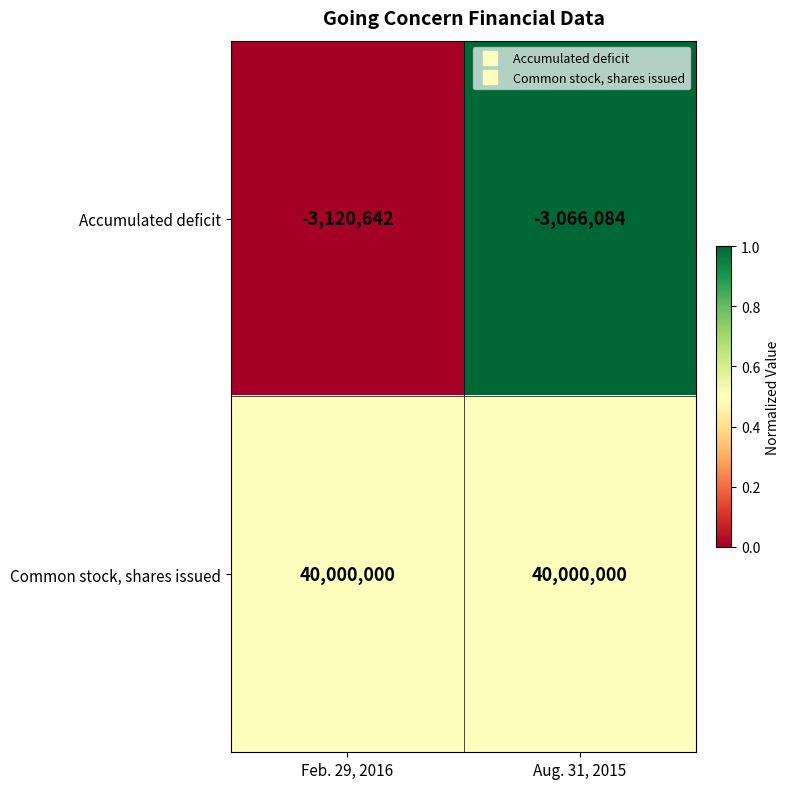

Which series has the largest total across all categories?

Common stock, shares issued